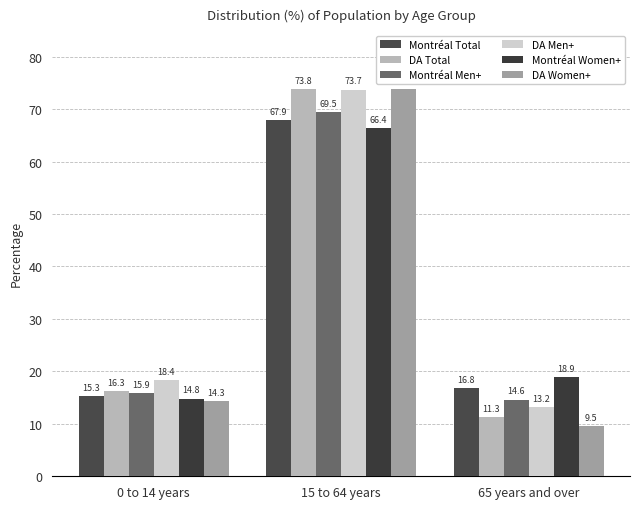

Which has a higher value, 15 to 64 years or 0 to 14 years?

15 to 64 years